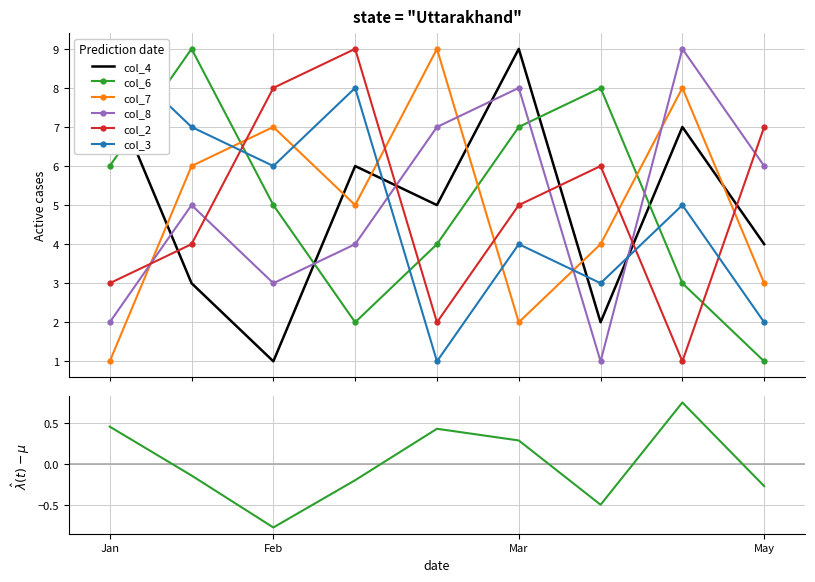

True or false: col_7 and col_2 intersect in this chart.

True